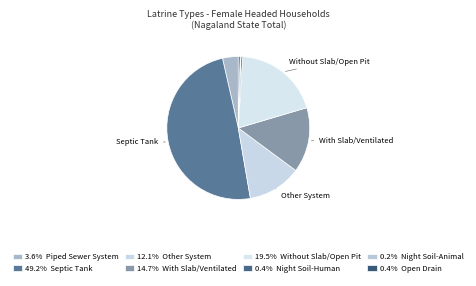

Is there any slice that represents more than half of the pie?

No